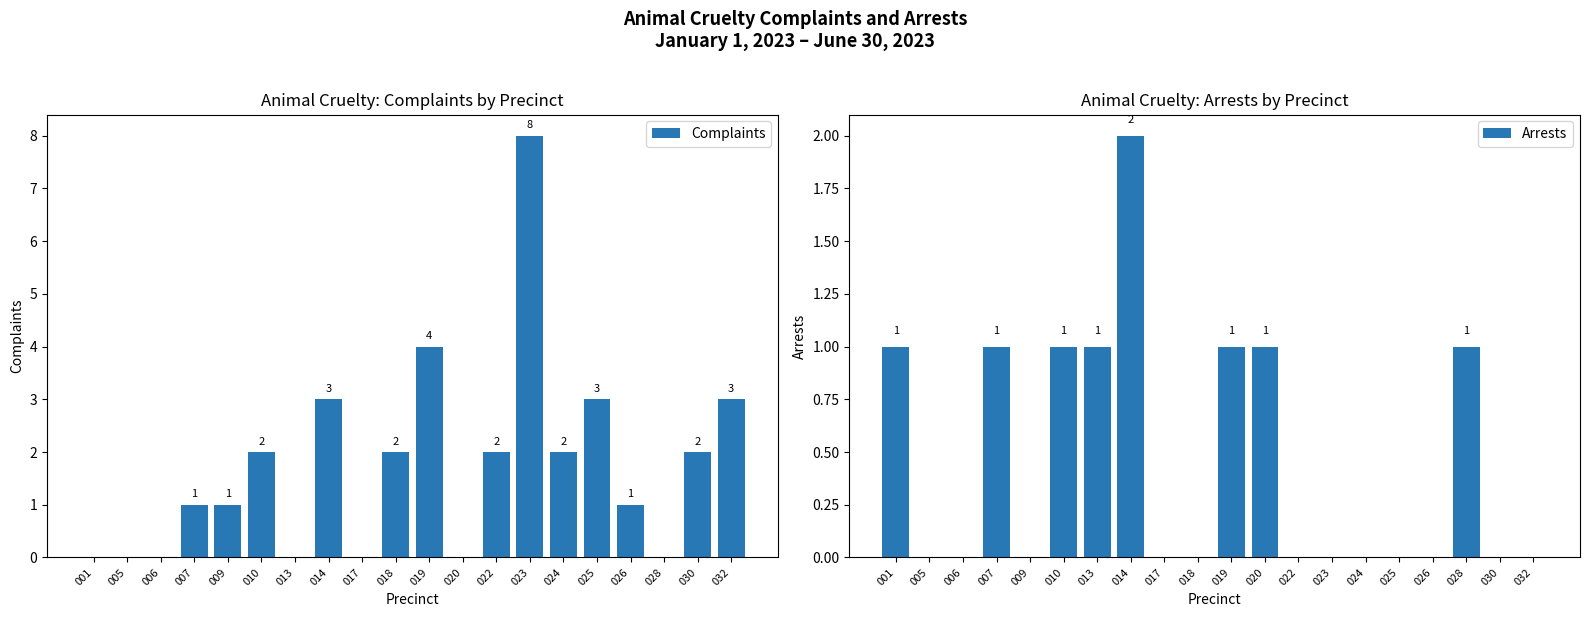

How many values in the Arrests series exceed 0?

8